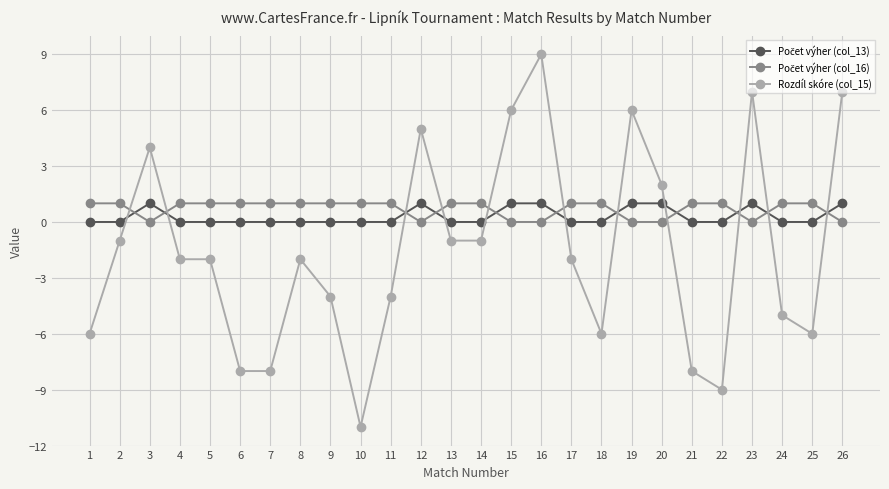

Which series has the widest spread of values?

Rozdíl skóre (col_15)